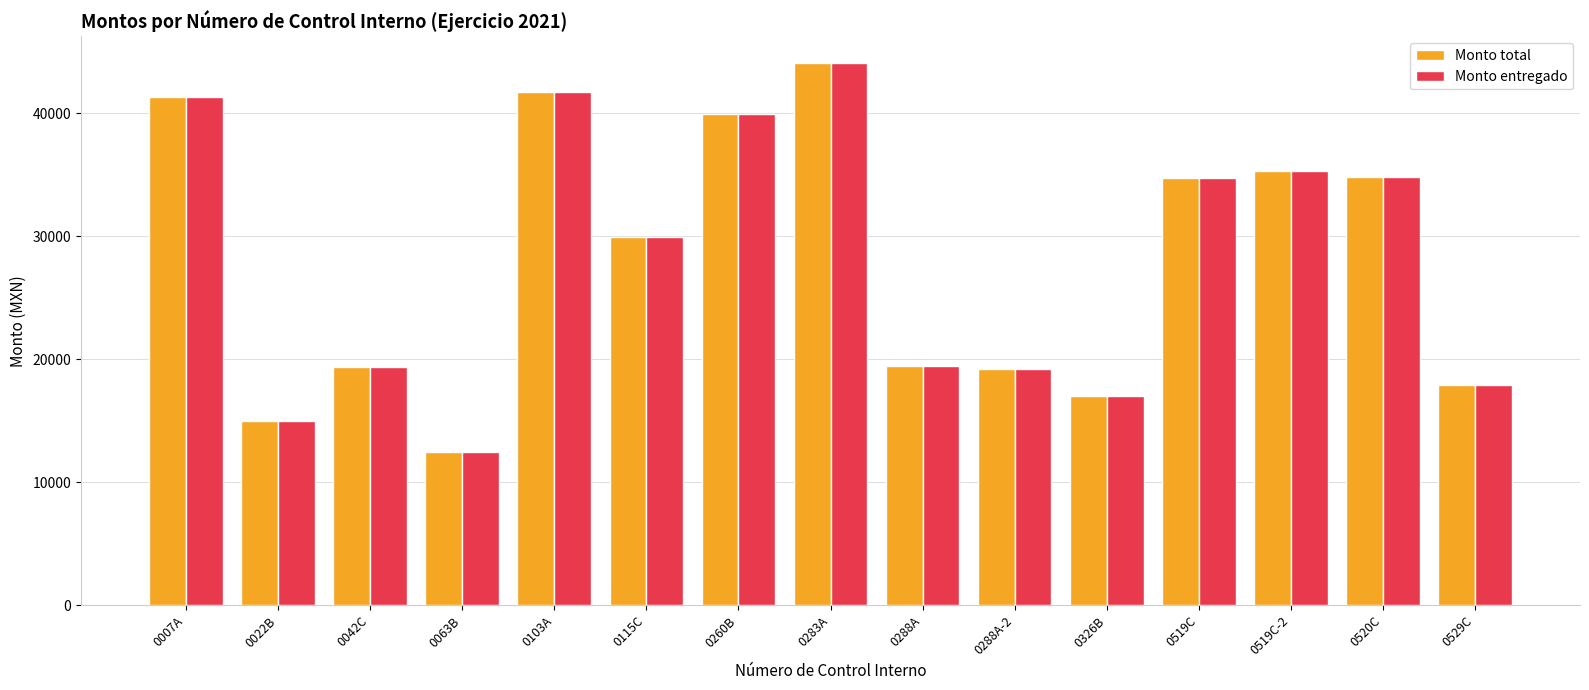

Where does the Monto total series first go above 29976?

0007A